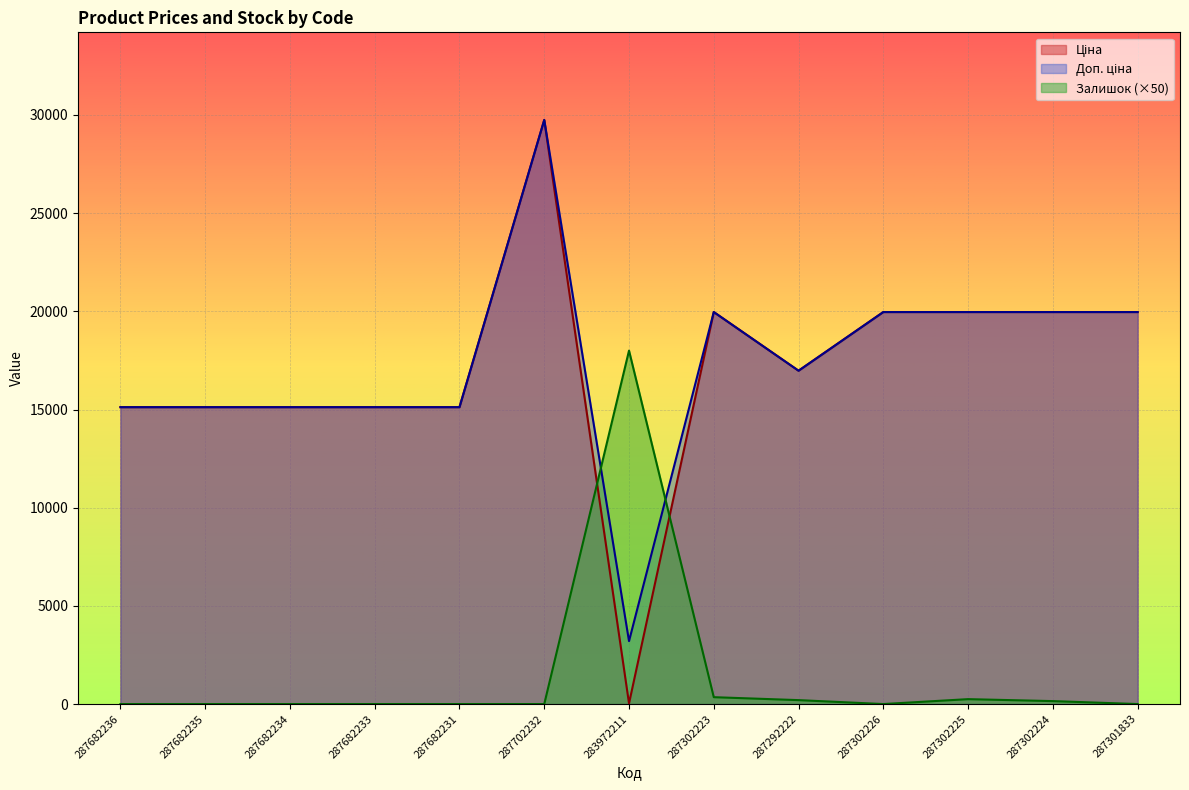

List the labels in order of Доп. ціна value, smallest first.

283972211, 287682236, 287682235, 287682234, 287682233, 287682231, 287292222, 287302223, 287302226, 287302225, 287302224, 287301833, 287702232